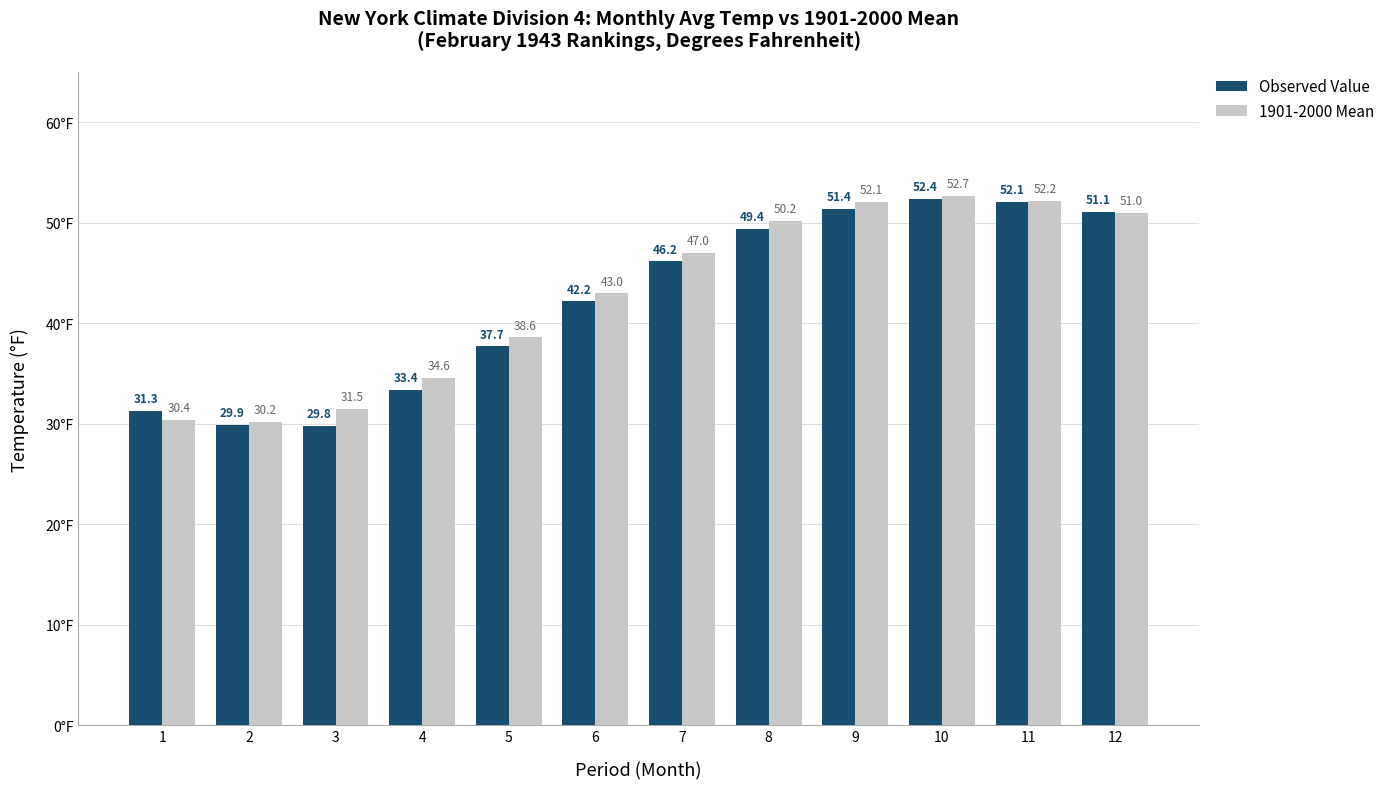

What is the sum of the 1901-2000 Mean values at 8 and 5?

88.8